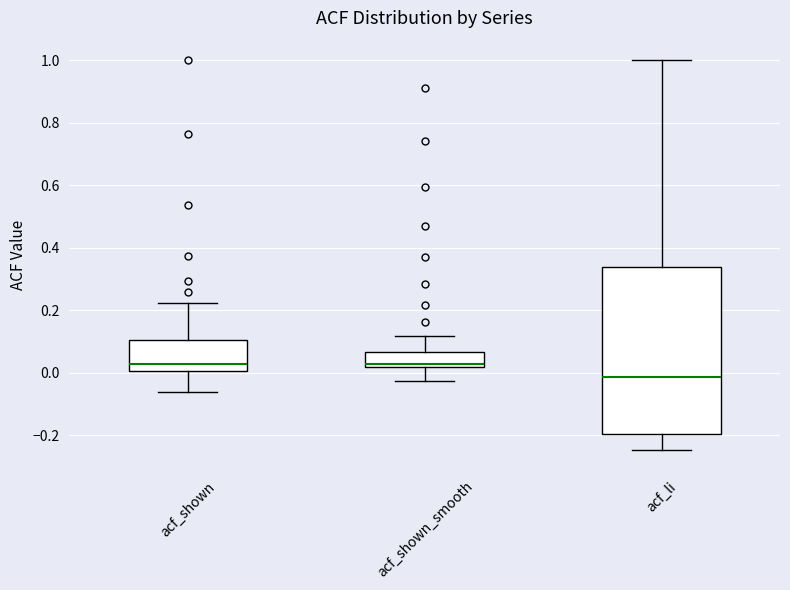

Reading left to right, read every box against the y-axis: the position of its median line, the range the box covers, and the ends of its whiskers. The values are not printed on the chart, so give them approximately, as read against the axis.

acf_shown: median 0.02, box 0.00 to 0.10, whiskers -0.06 to 0.22
acf_shown_smooth: median 0.02 (just above the box's lower edge), box 0.02 to 0.06, whiskers -0.02 to 0.12
acf_li: median -0.02, box -0.20 to 0.34, whiskers -0.24 to 1.00